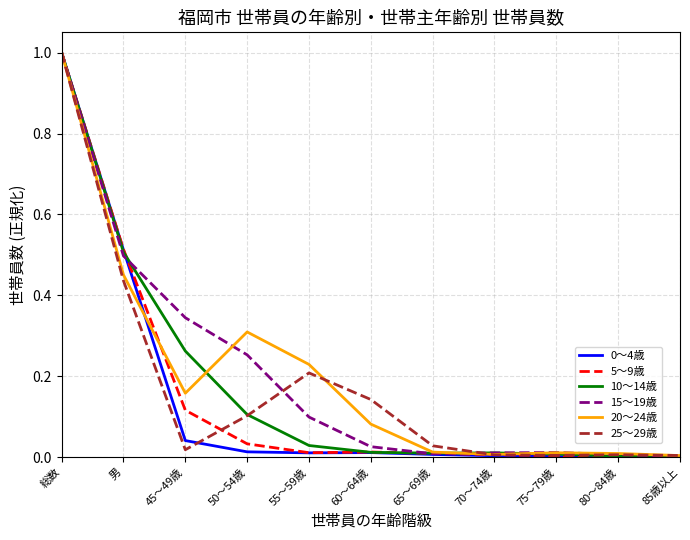

Is this an area chart (filled region under the line)?

No